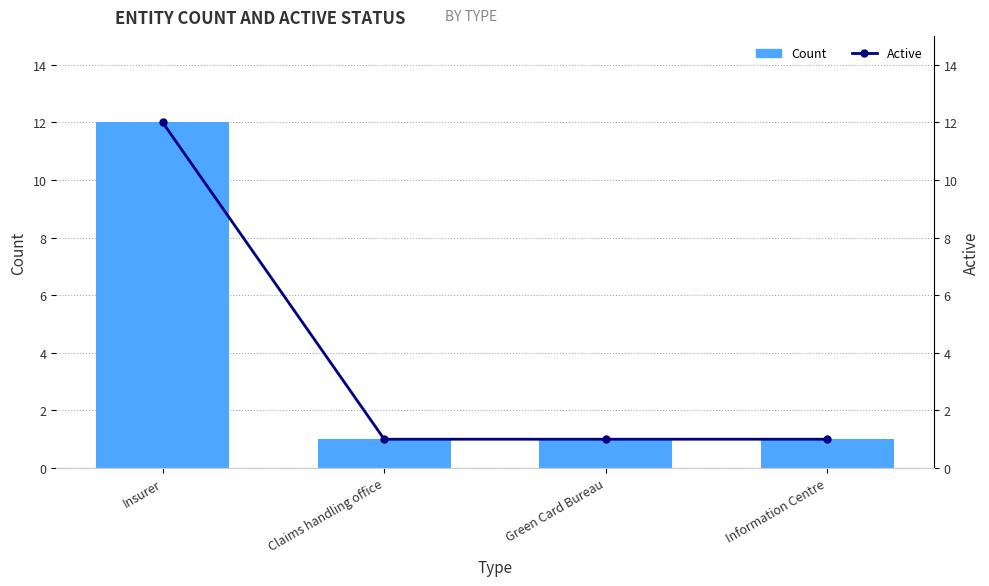

Reading right to left, transcribe all the data shown in this chart.

Count: 1	1	1	12
Active: 1	1	1	12